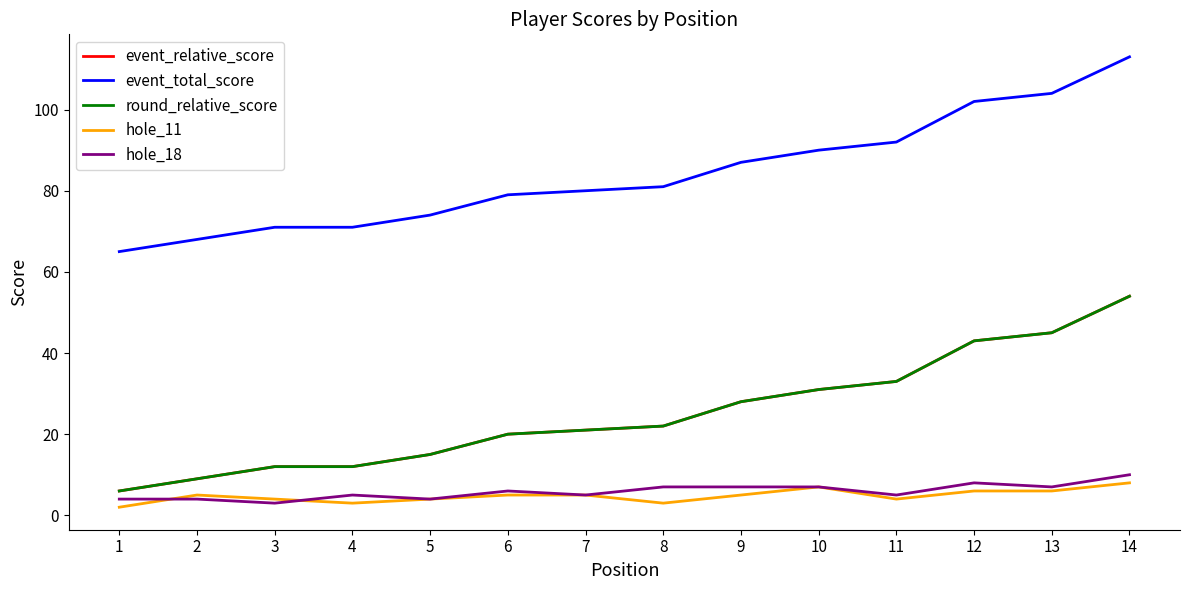

What is the value of the hole_11 point at the 14th from the left?

8